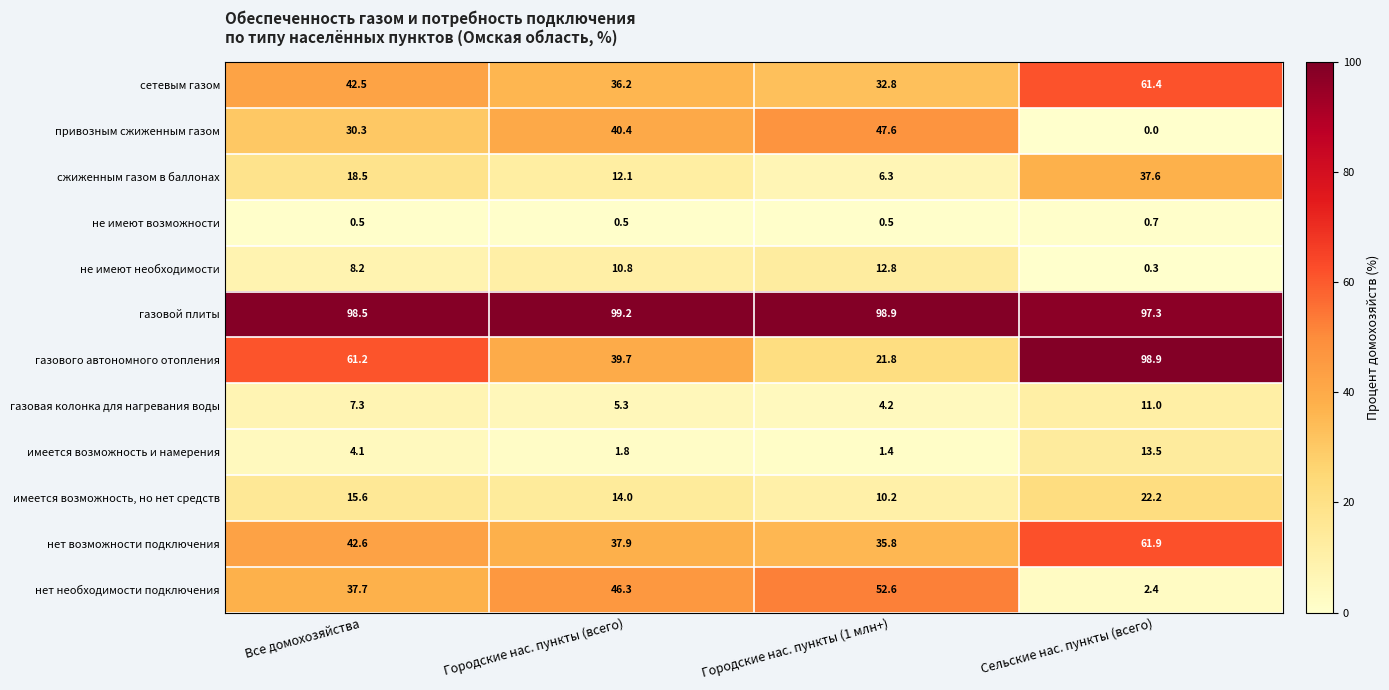

Which series has the largest total across all categories?

газовой плиты